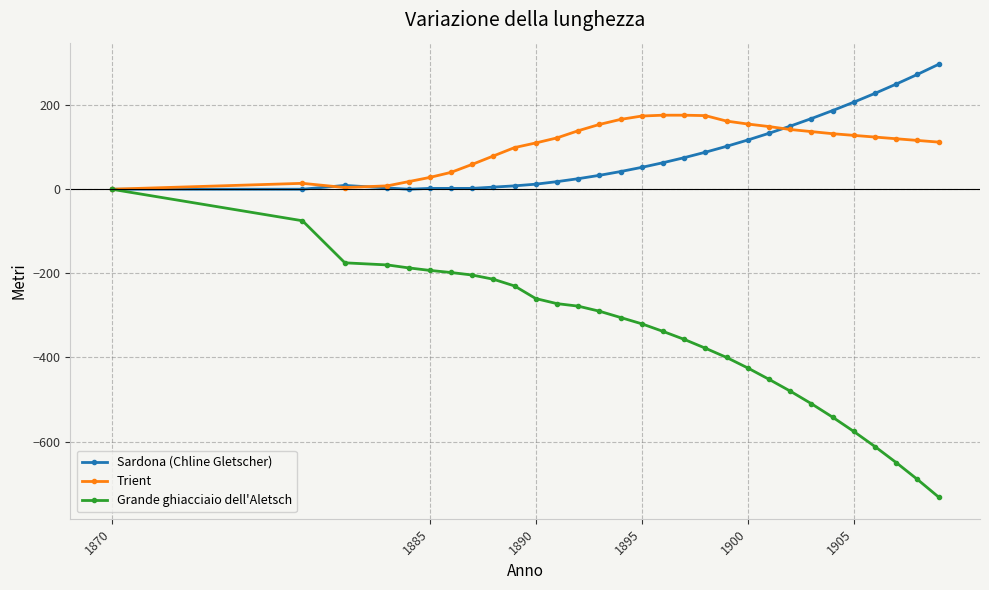

True or false: Sardona (Chline Gletscher) has more than 0 interior local peaks.

True